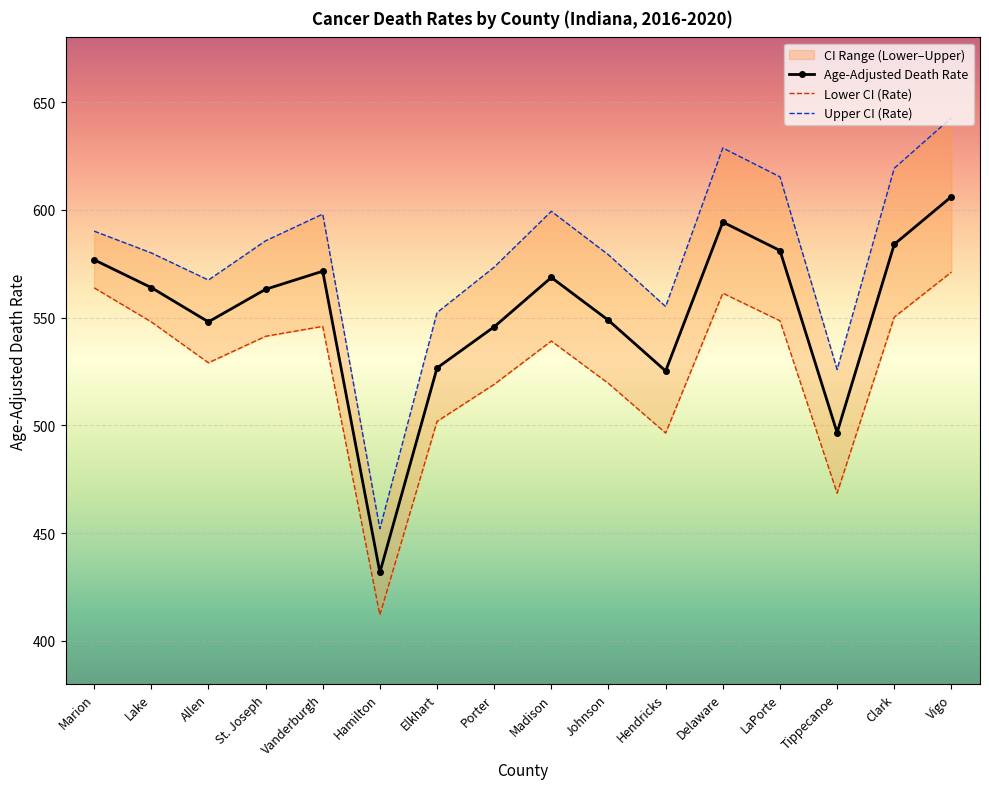

True or false: Lower CI (Rate) has more than 1 interior local peaks.

True